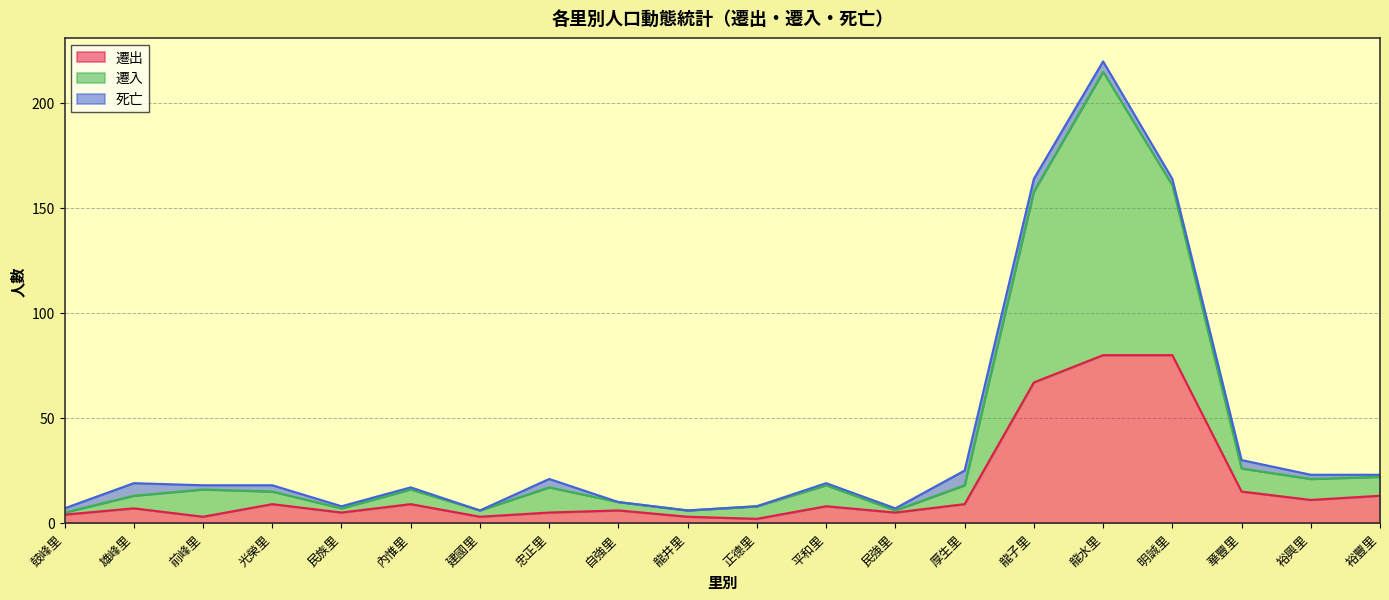

True or false: 遷出 has a value of 7 at 雄峰里.

True